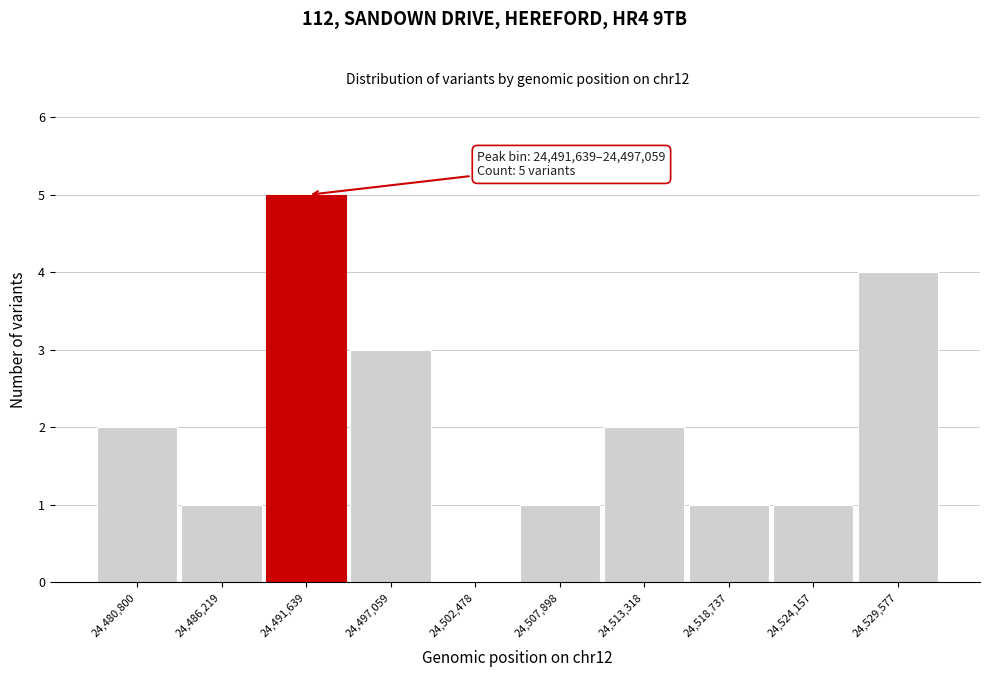

Reading right to left, transcribe all the data shown in this chart.

24,529,577=4	24,524,157=1	24,518,737=1	24,513,318=2	24,507,898=1	24,502,478=0	24,497,059=3	24,491,639=5	24,486,219=1	24,480,800=2